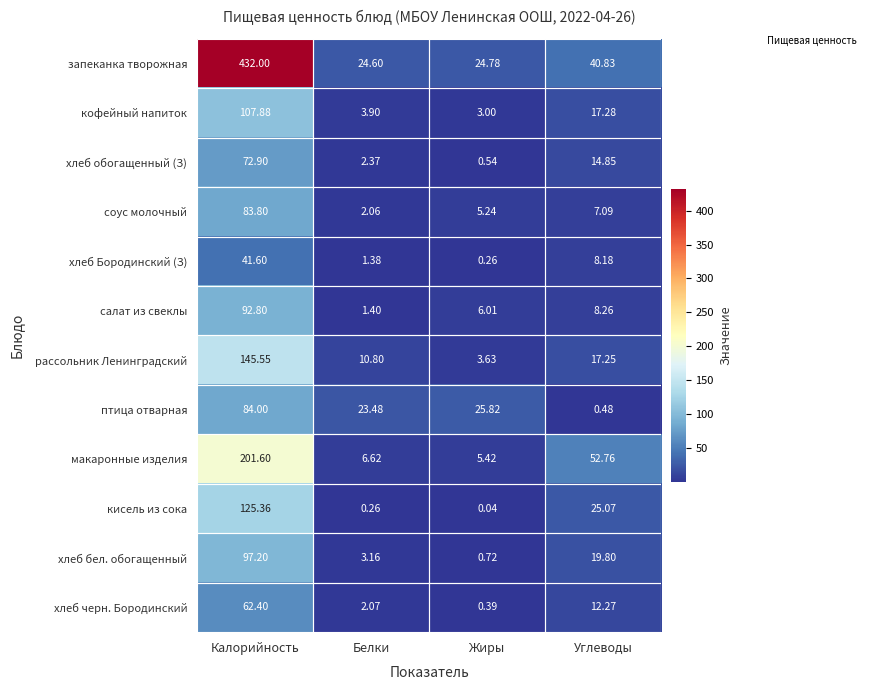

Which series changed the most between Калорийность and Белки?

запеканка творожная